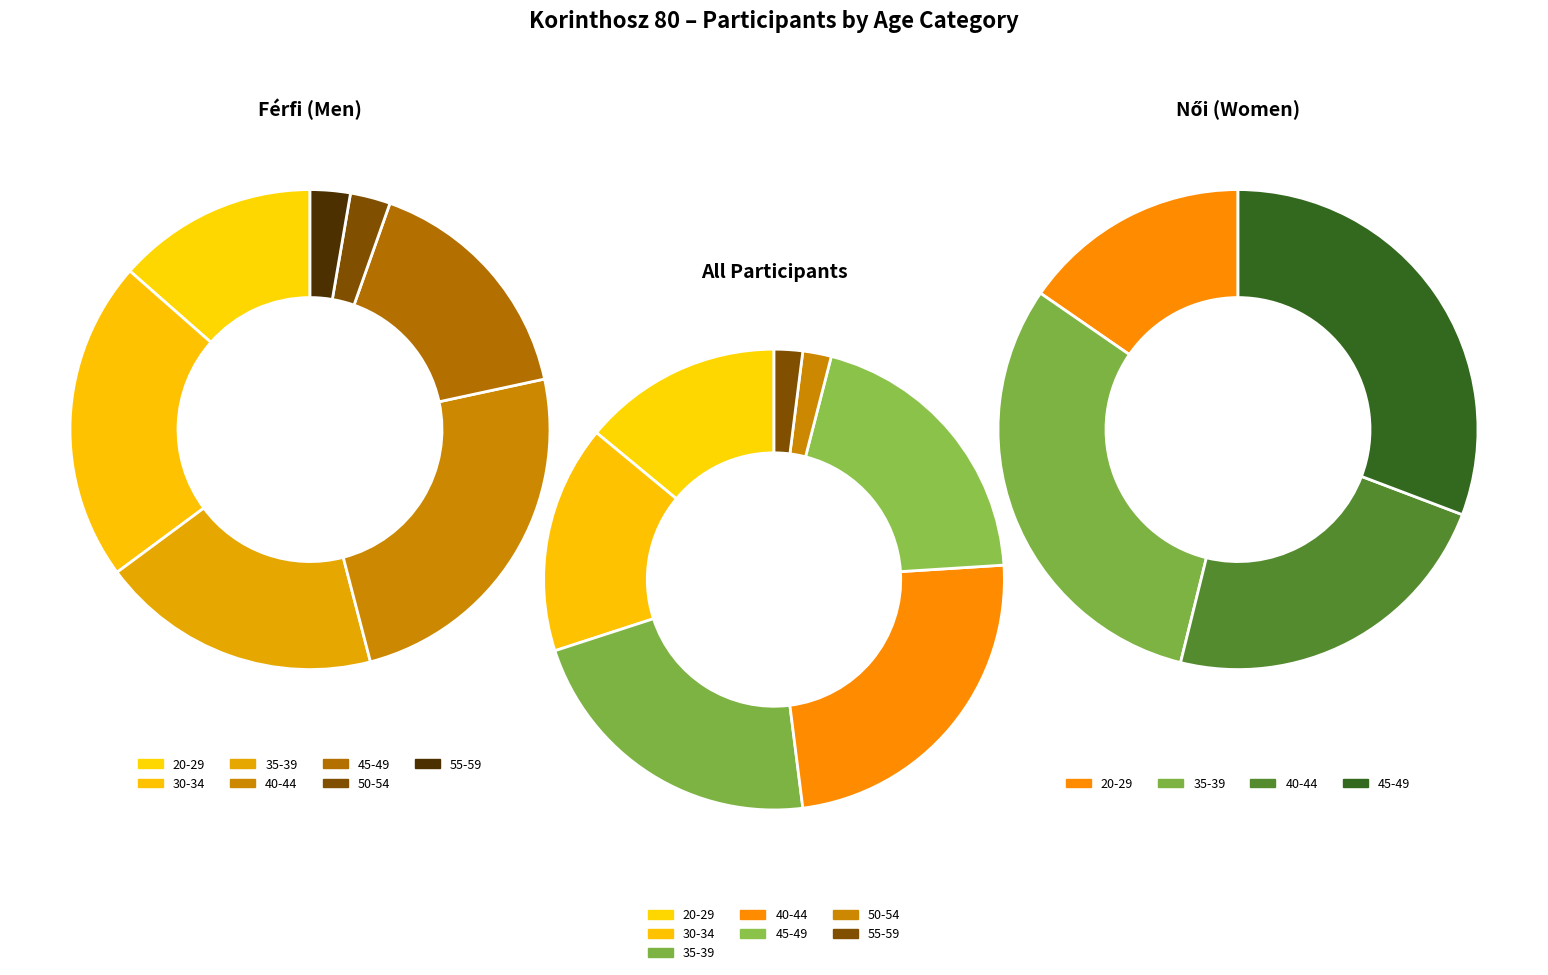

How many slices are in this pie chart?

11